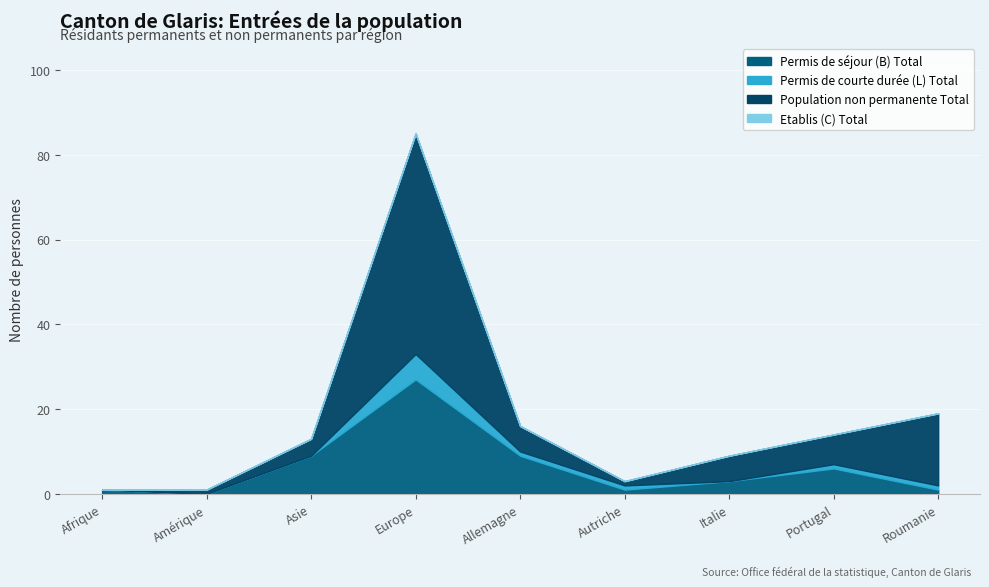

At which category is the sum across all series the highest?

Europe